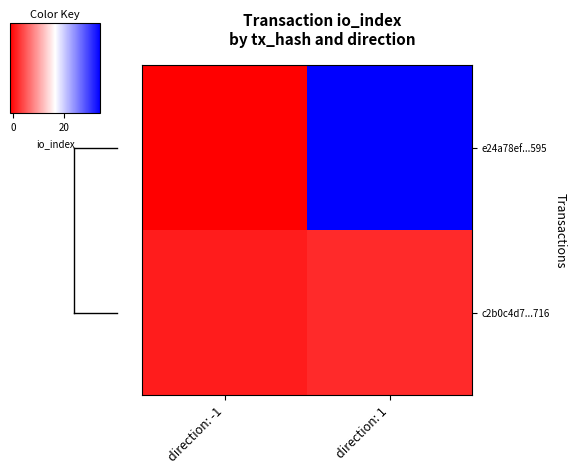

What is the spread (max minus min) of values at direction: 1?

32